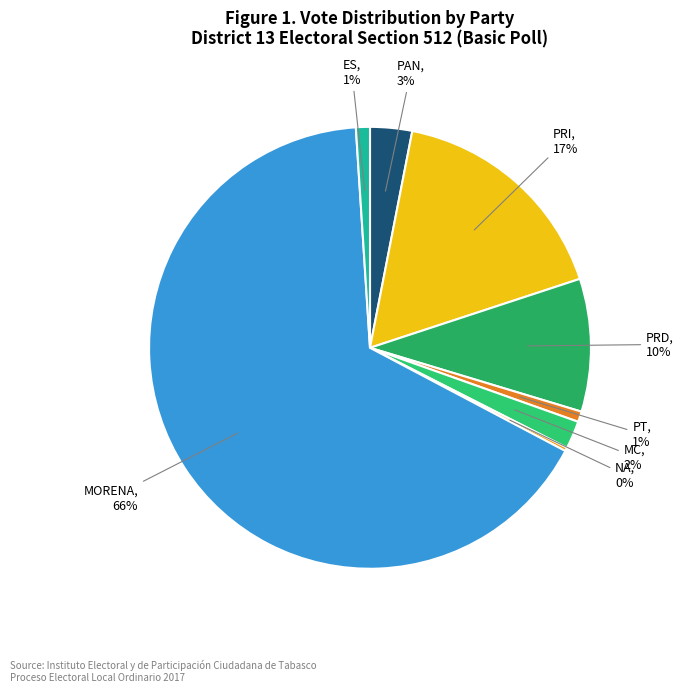

What percentage is the ES slice, to the nearest percent?

1%